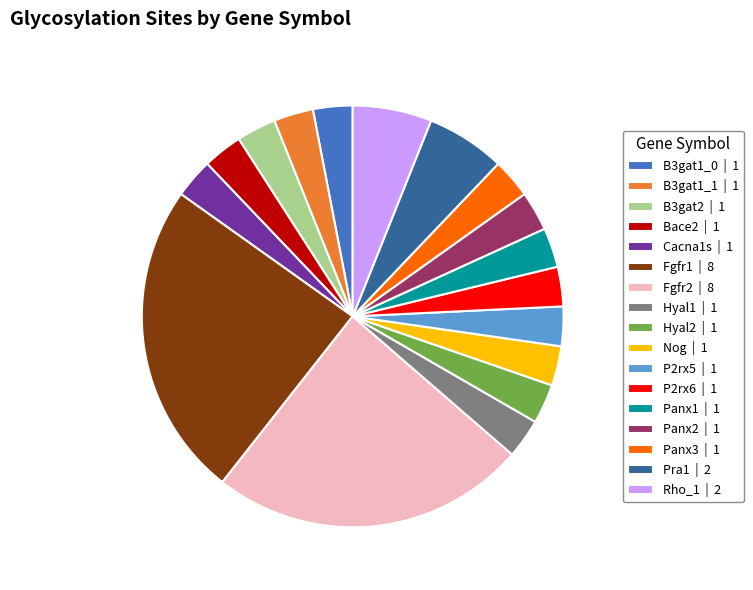

What is the ratio of the value at Rho_1 | 2 to the value at Bace2 | 1?

2.0